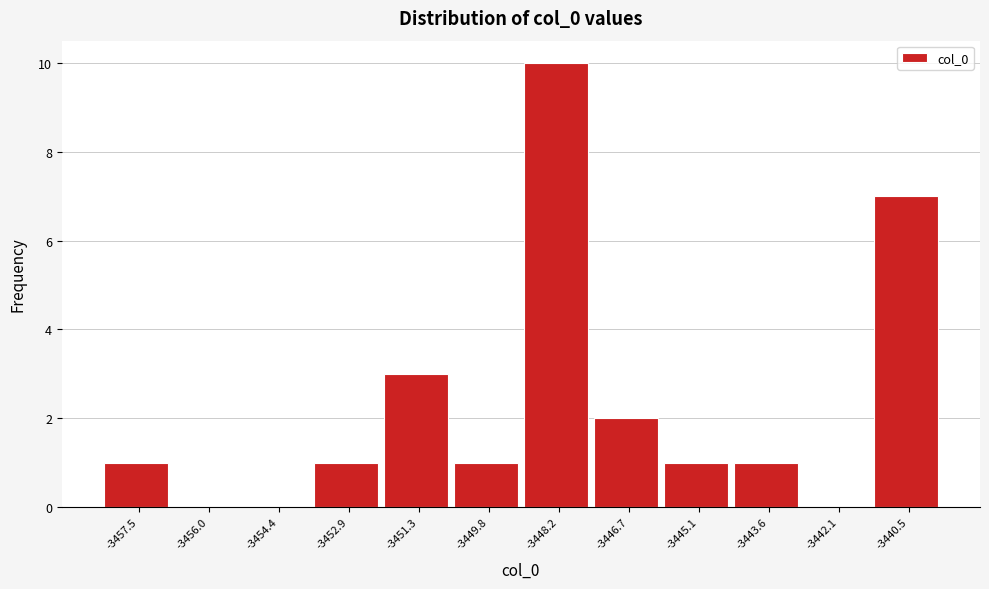

Reading left to right, extract all data points from this chart.

-3457.5=1	-3456.0=0	-3454.4=0	-3452.9=1	-3451.3=3	-3449.8=1	-3448.2=10	-3446.7=2	-3445.1=1	-3443.6=1	-3442.1=0	-3440.5=7